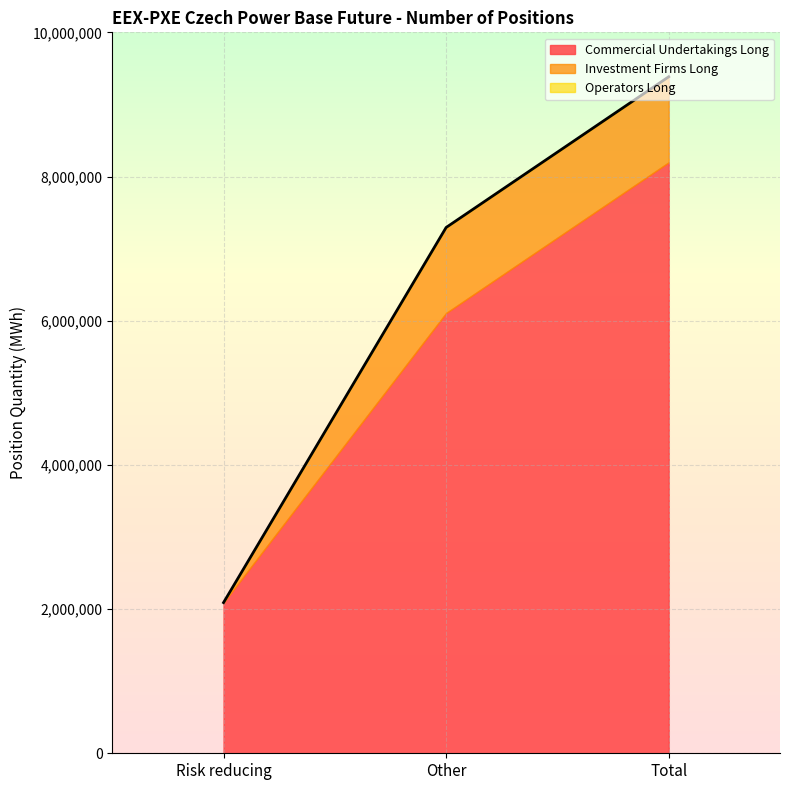

Reading left to right, extract all data points from this chart.

Commercial Undertakings Long: Risk reducing=2090136	Other=6106560	Total=8196696
Investment Firms Long: Risk reducing=0	Other=1186666	Total=1186666
Operators Long: Risk reducing=0	Other=0	Total=0